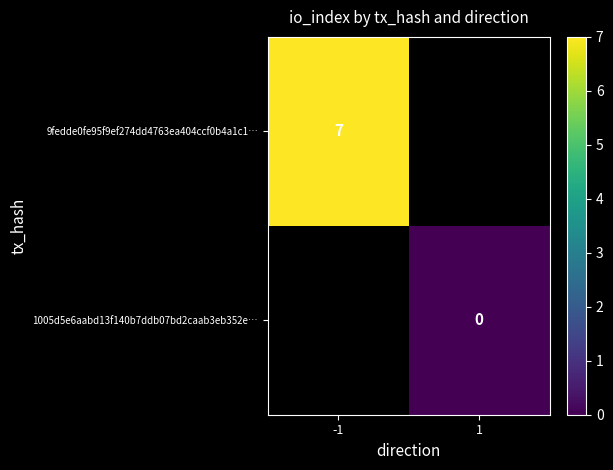

The value of 9fedde0fe95f9ef274dd4763ea404ccf0b4a1c1… at -1 is 2. True or false?

False